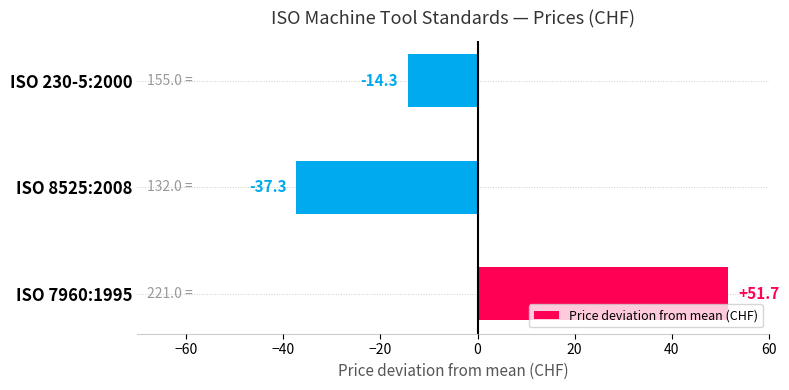

The chart shows a value of 86.2 at ISO 7960:1995. True or false?

False